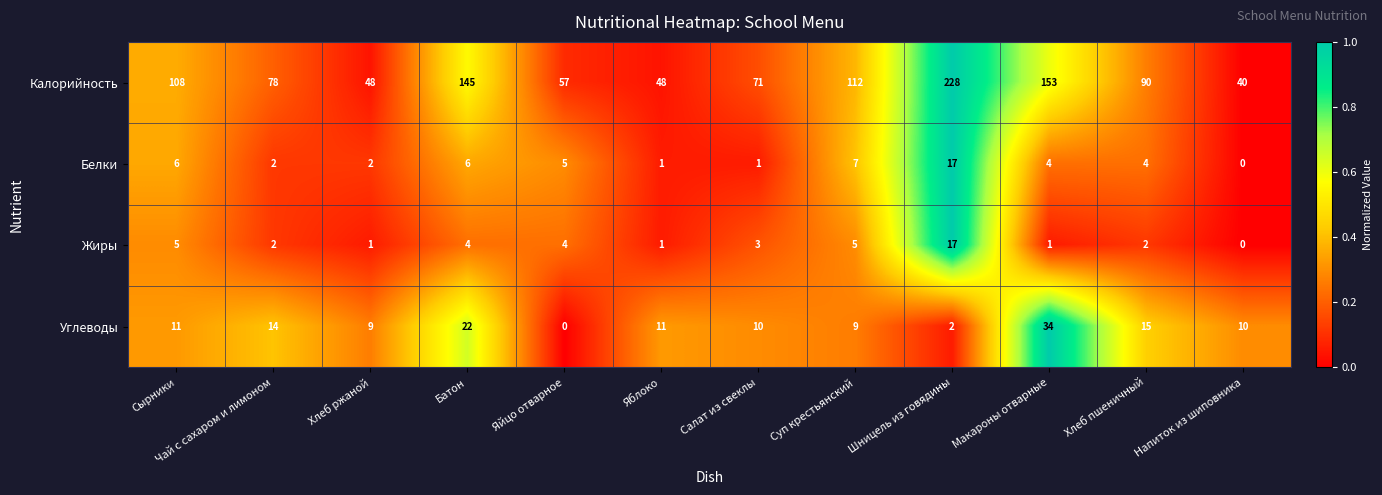

The Белки series shows 3 at Сырники. True or false?

False